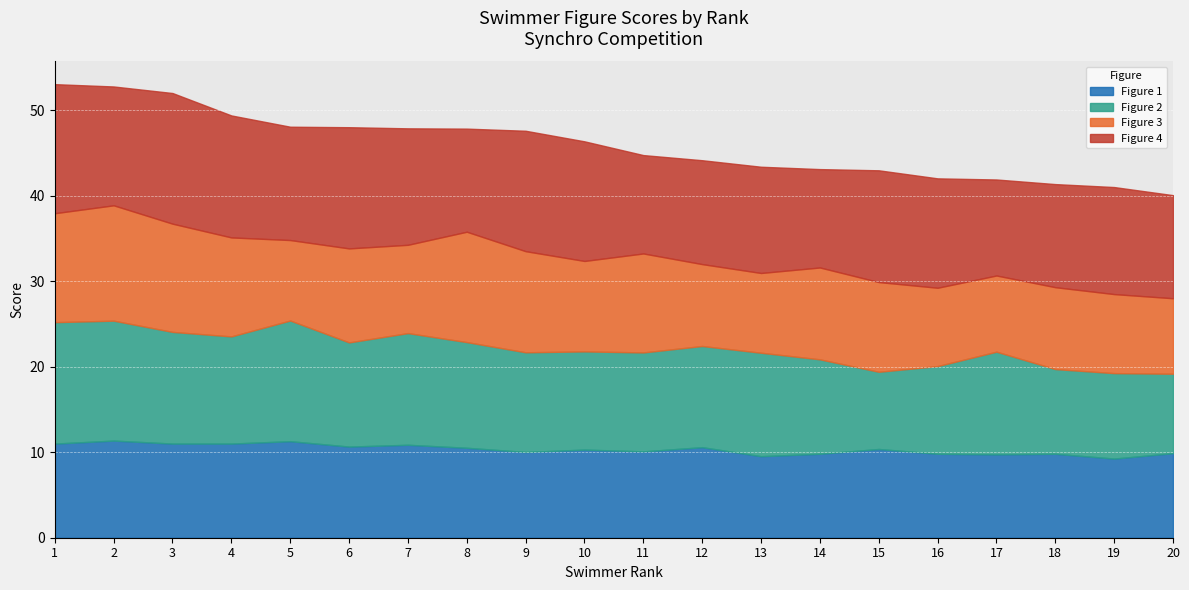

How many data points in Figure 4 are less than 13?

10